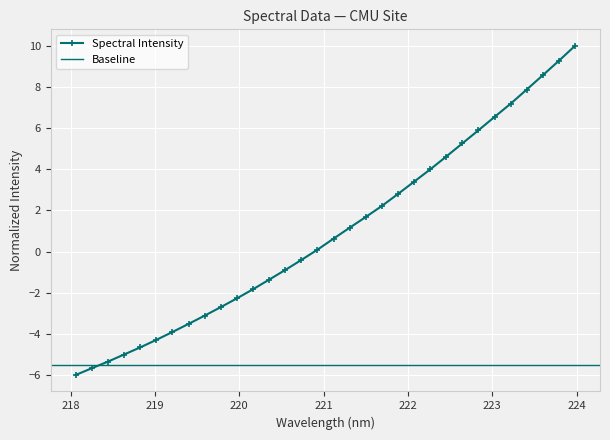

List the labels in order of value, smallest first.

218.0596, 218.2508, 218.442, 218.6332, 218.8244, 219.0156, 219.2067, 219.3979, 219.589, 219.7801, 219.9712, 220.1623, 220.3533, 220.5444, 220.7354, 220.9264, 221.1174, 221.3083, 221.4993, 221.6902, 221.8812, 222.0721, 222.263, 222.4538, 222.6447, 222.8355, 223.0264, 223.2172, 223.408, 223.5987, 223.7895, 223.9802